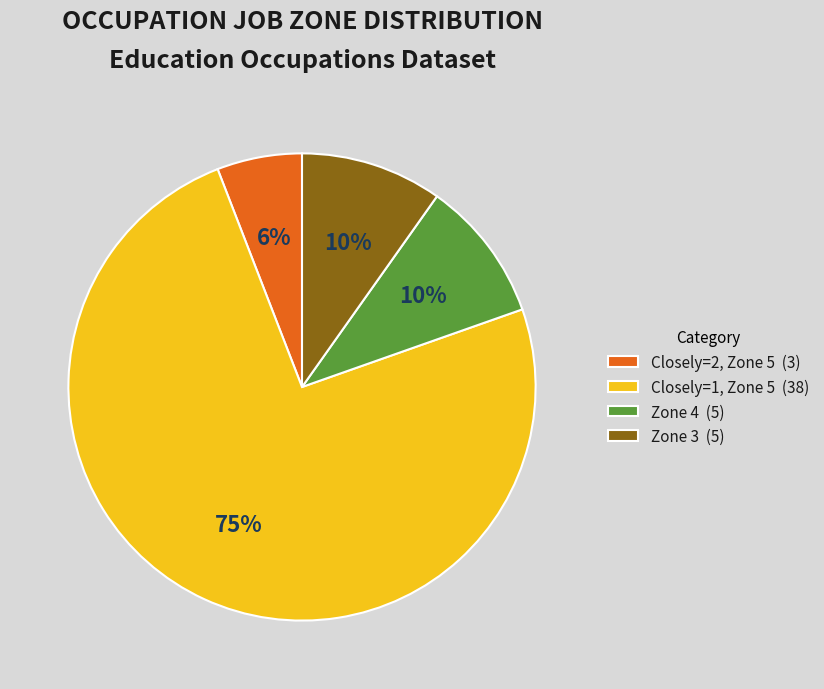

Count the number of slices in the pie.

4